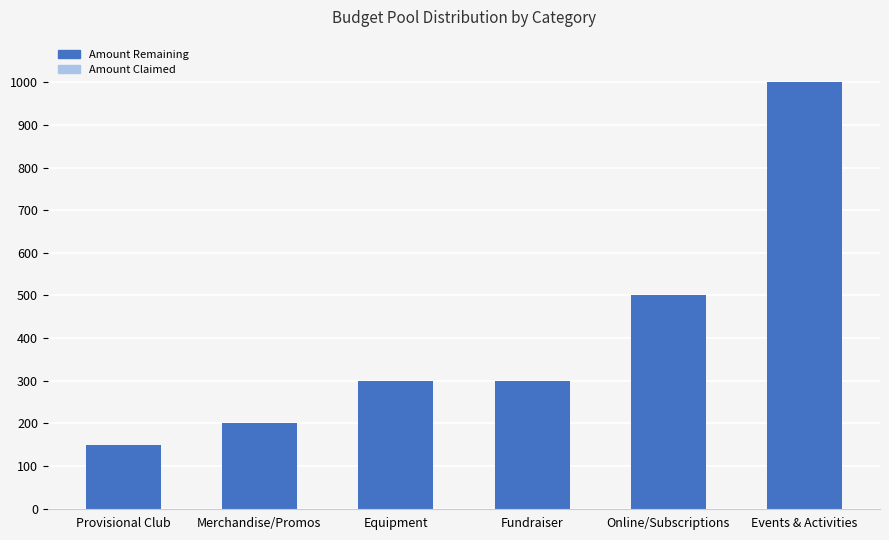

What is the difference between the maximum and second lowest values?

800